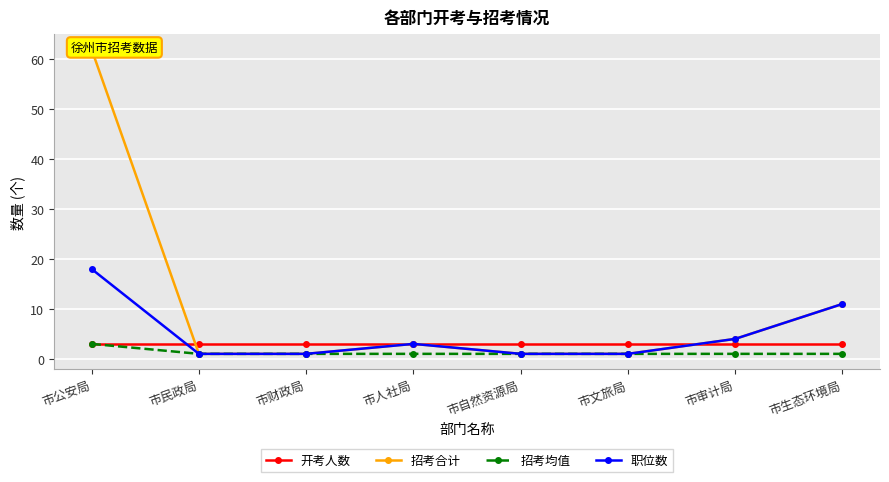

What is the value of the 开考人数 point at the 1st from the left?

3